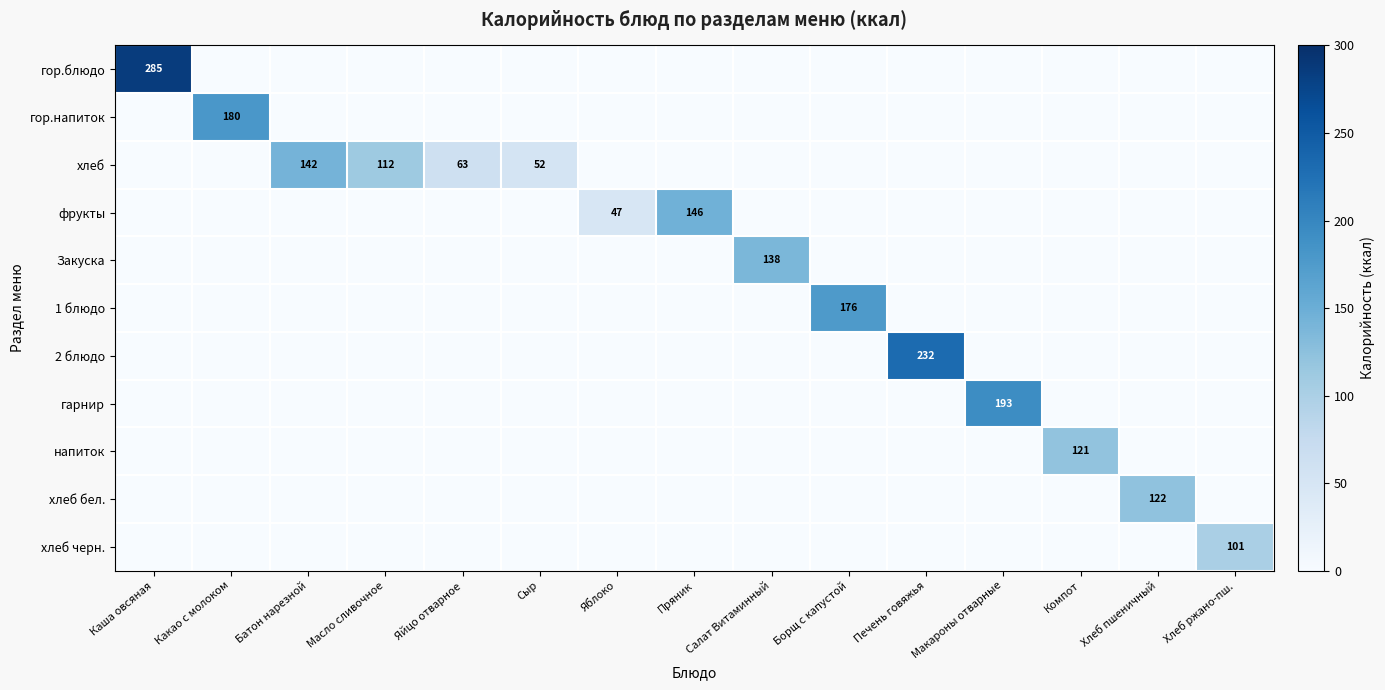

How many data points in хлеб are above 0?

4